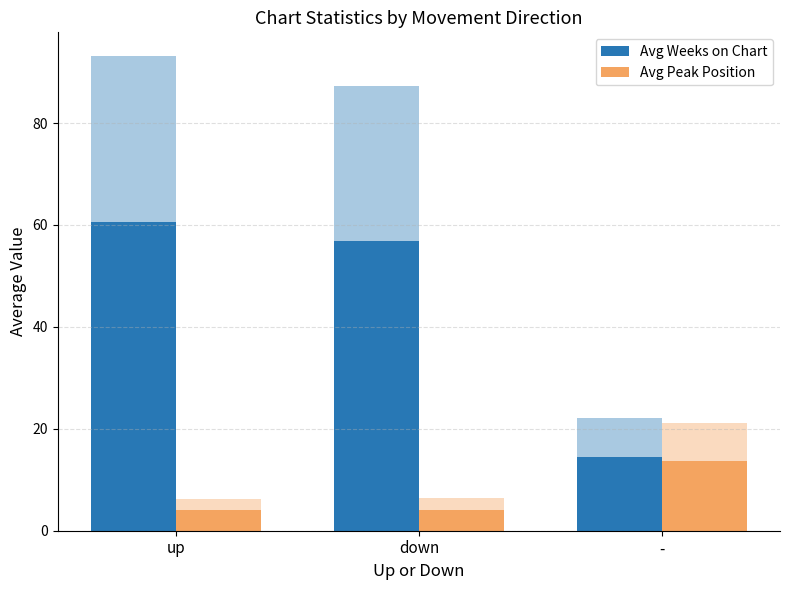

What are all the series names shown in the legend?

Avg Weeks on Chart, Avg Peak Position